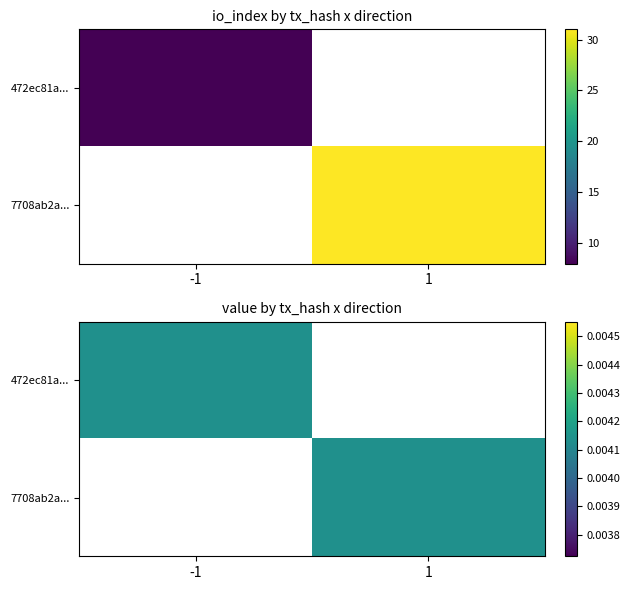

How many positive values does the 472ec81a... series have?

1